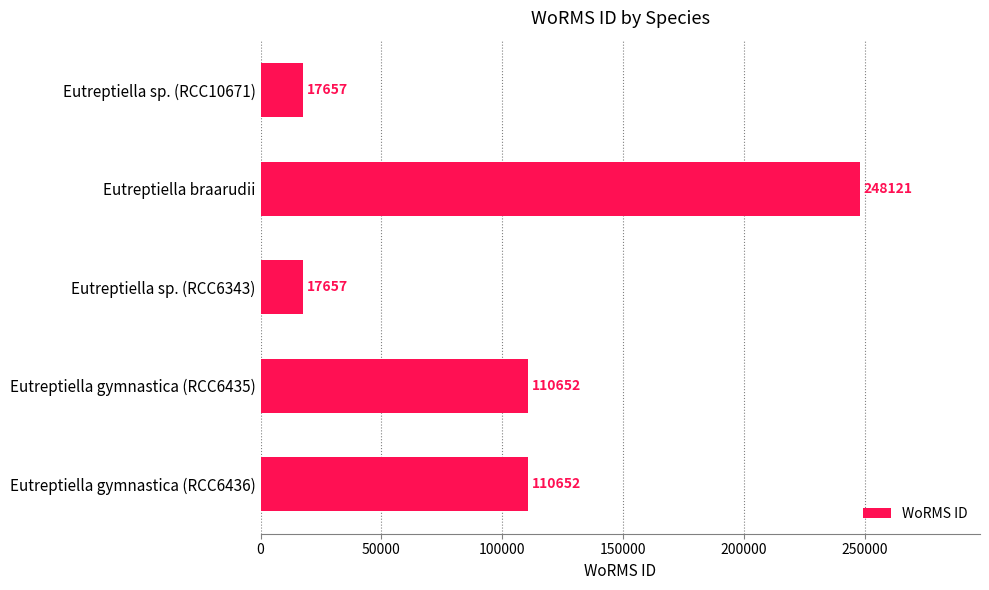

Reading top to bottom, list all the values displayed in this chart.

17657	248121	17657	110652	110652